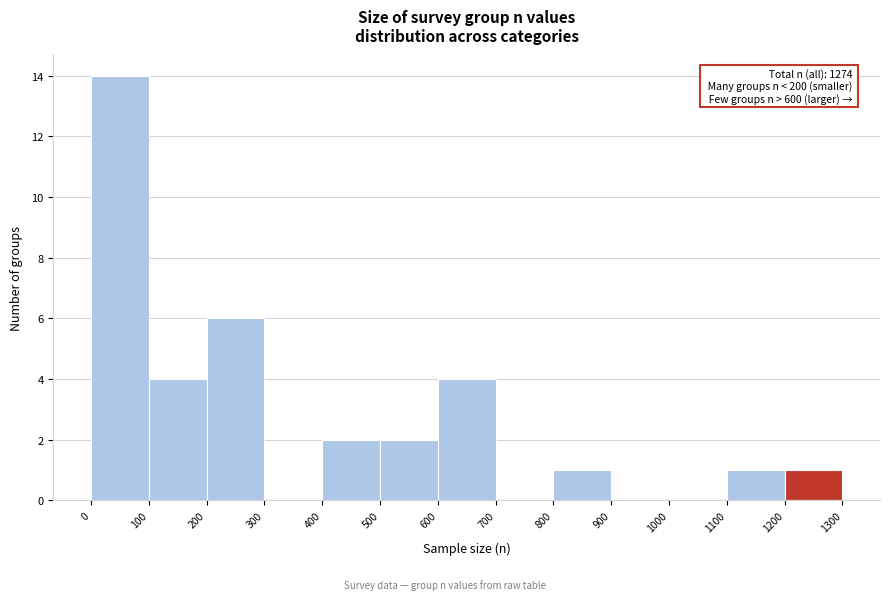

Over which range of the x-axis is the bar tallest?

0 to 100